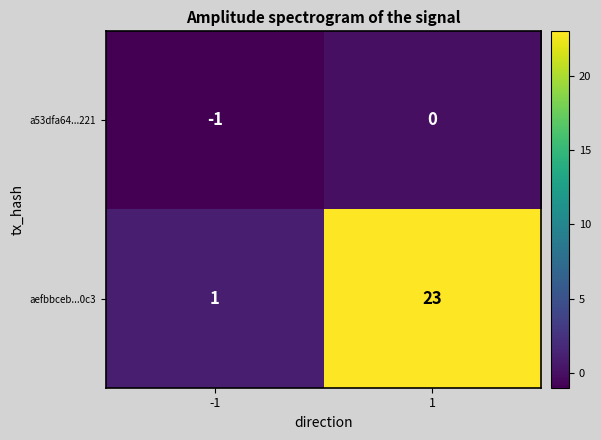

The value of a53dfa64...221 at 1 is 0. True or false?

True